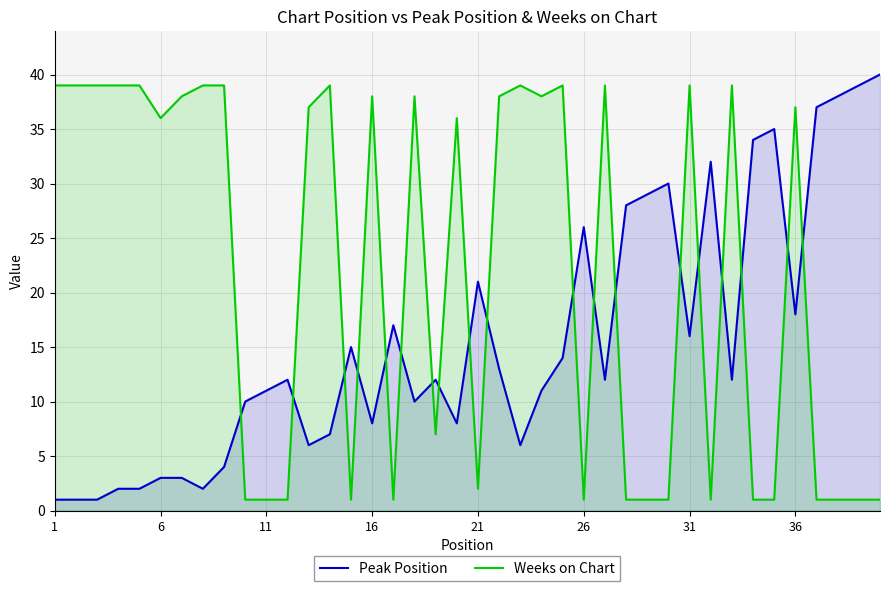

True or false: Peak Position has a value of 16 at 31.

True